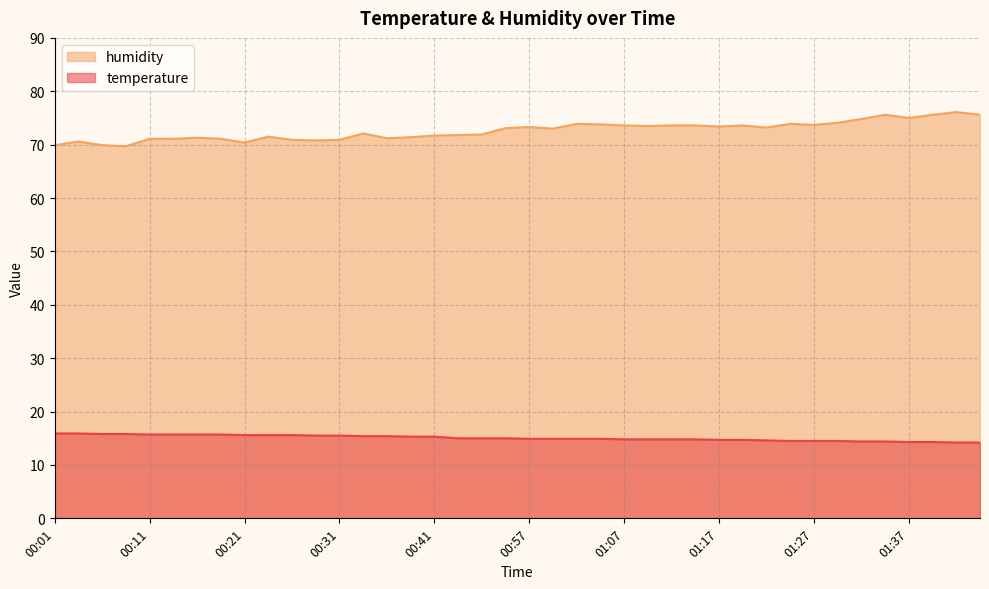

At which category is the sum across all series the highest?

01:42